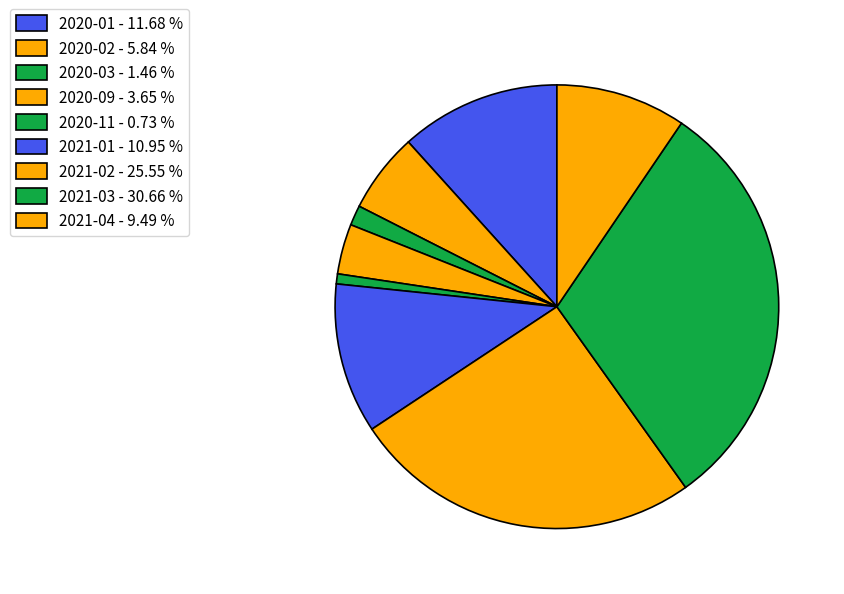

What is the largest slice in the pie chart?

2021-03 - 30.66 %